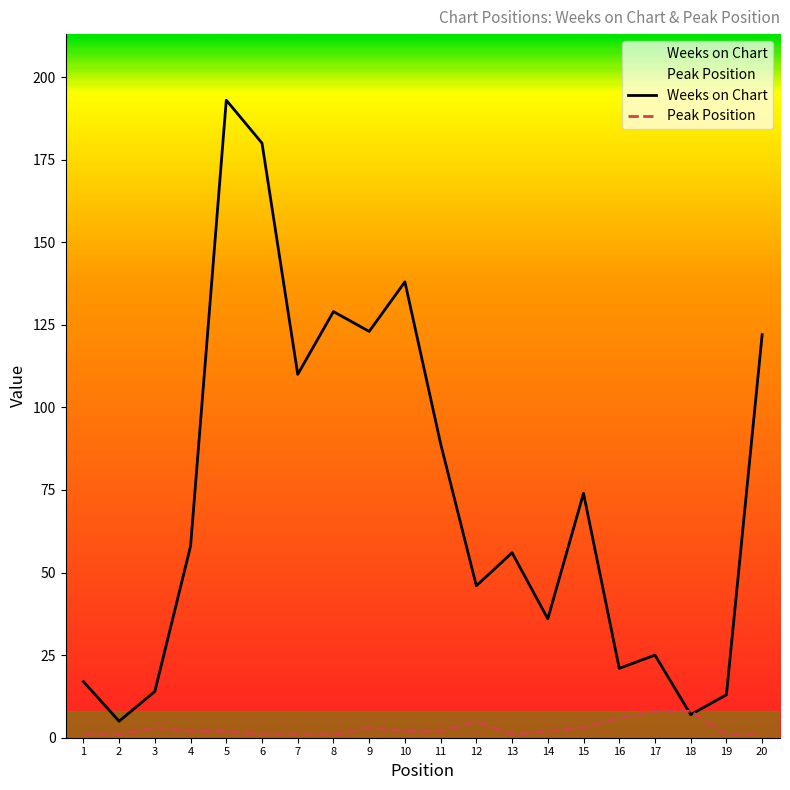

How many series are shown in this chart?

2